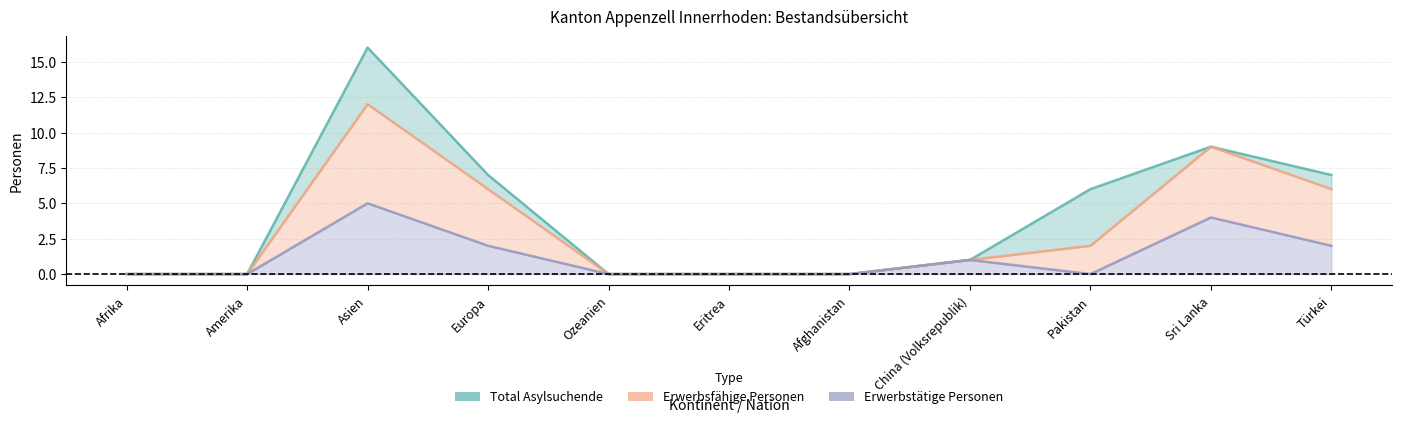

Which series has the widest spread of values?

Total Asylsuchende